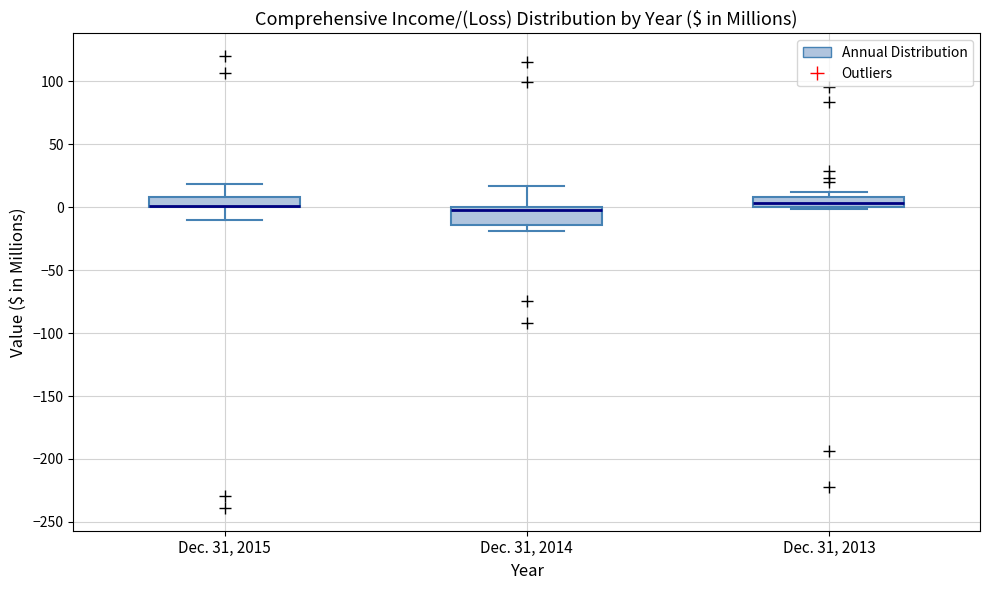

Reading left to right, read every box against the y-axis: the position of its median line, the range the box covers, and the ends of its whiskers. The values are not printed on the chart, so give them approximately, as read against the axis.

Dec. 31, 2015: median 0 (drawn on the box's lower edge), box 0 to 10, whiskers -10 to 20
Dec. 31, 2014: median 0 (just below the box's upper edge), box -15 to 0, whiskers -20 to 15
Dec. 31, 2013: median 5, box 0 to 10, whiskers 0 (just below the box's lower edge) to 10 (above the box's upper edge)